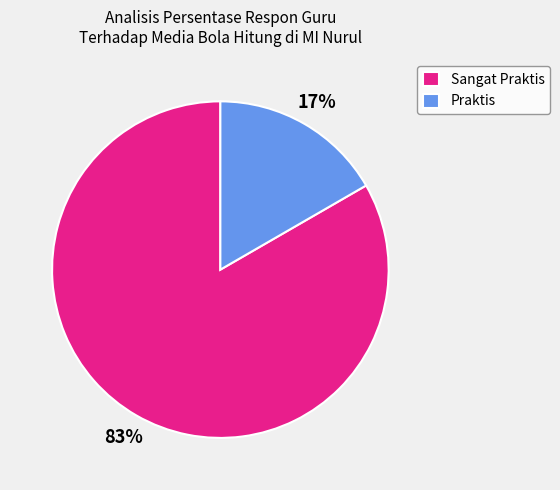

What is the smallest slice in the pie chart?

Praktis